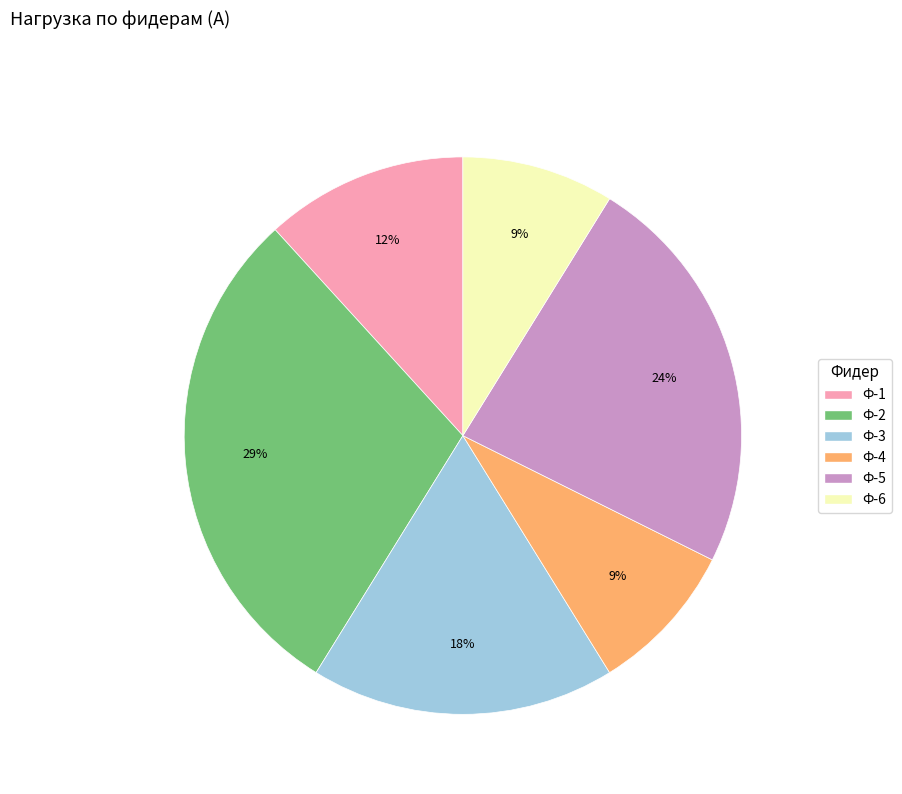

Does any single category account for the majority?

No